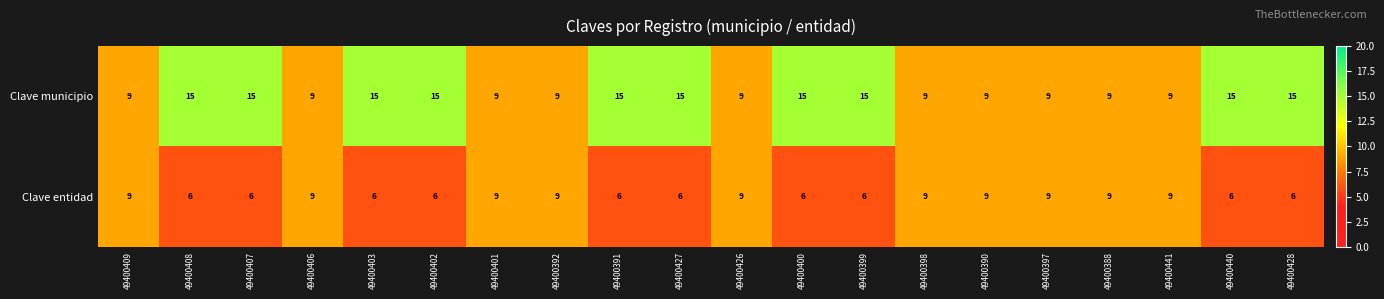

What is the maximum value shown in the chart?

15